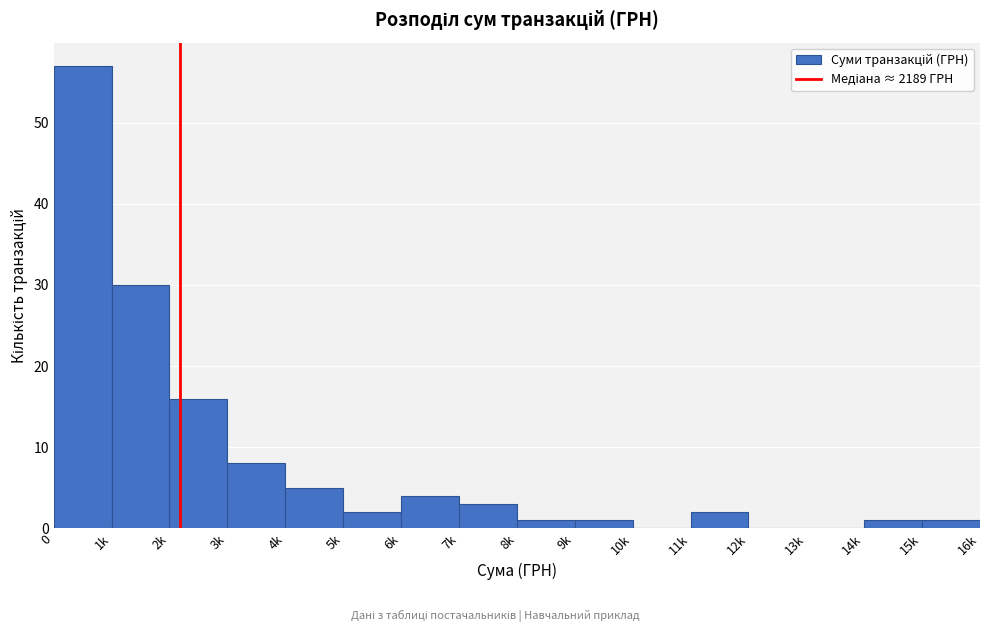

Reading left to right, what are all the values shown in this chart?

0=57	1k=30	2k=16	3k=8	4k=5	5k=2	6k=4	7k=3	8k=1	9k=1	10k=0	11k=2	12k=0	13k=0	14k=1	15k=1